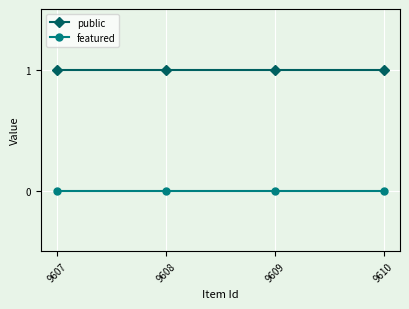

How many data points does each series have?

4